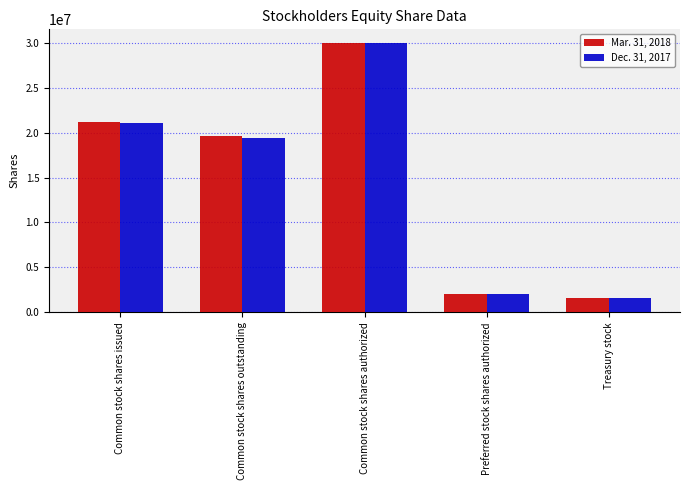

What is the label of the 1st bar from the left?

Common stock shares issued